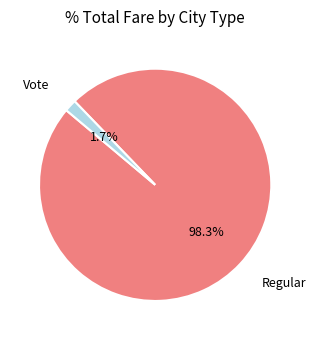

To the nearest percent, what is the average slice percentage?

50%